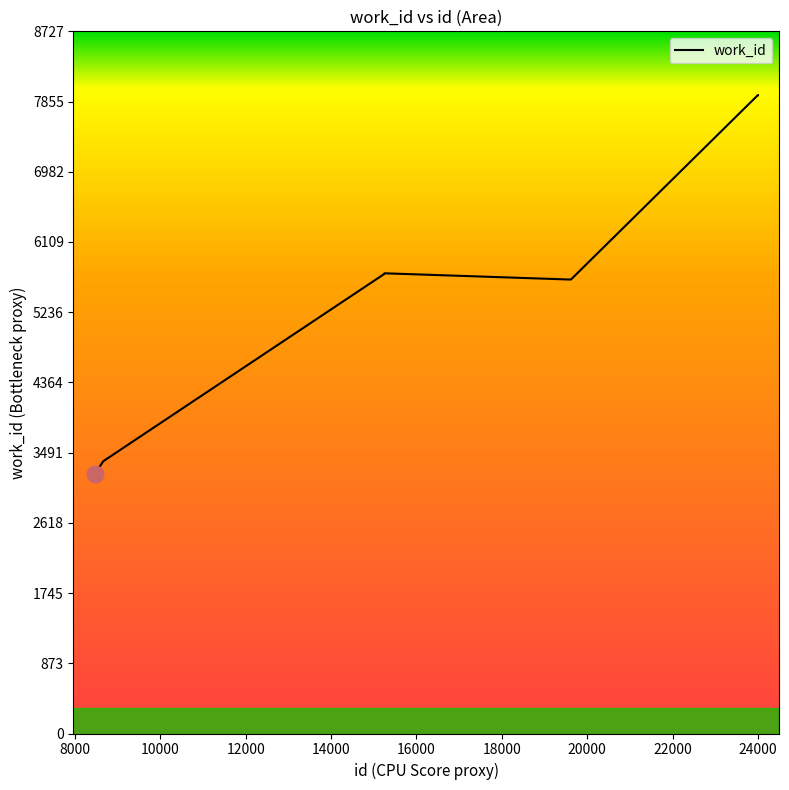

What is the greatest value displayed?

7934